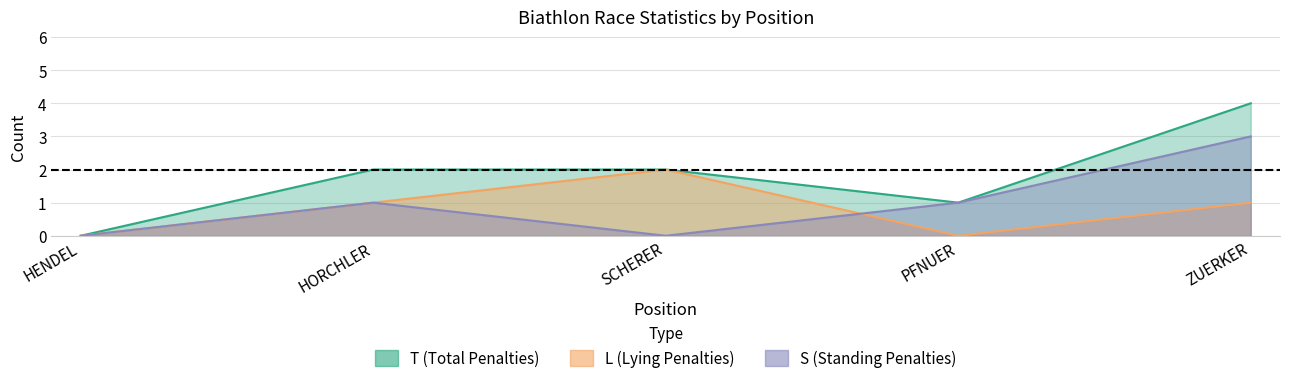

Where do L and S first cross each other?

SCHERER and PFNUER